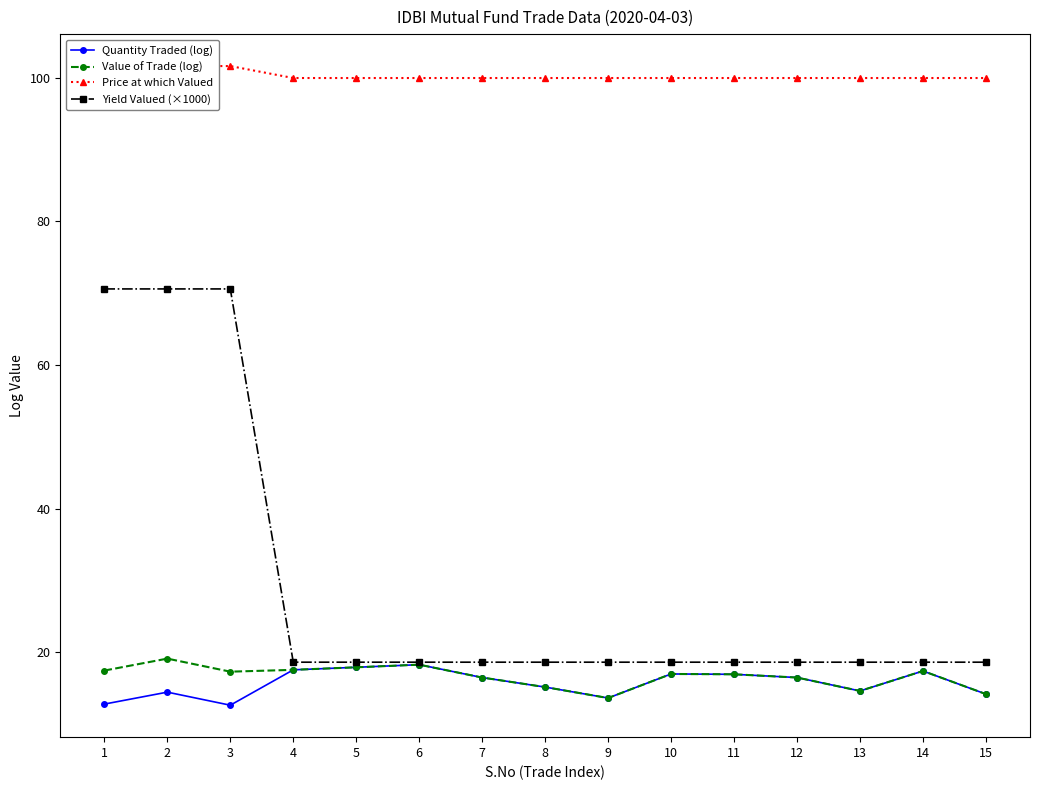

True or false: Yield Valued (×1000) has more than 0 interior local peaks.

False